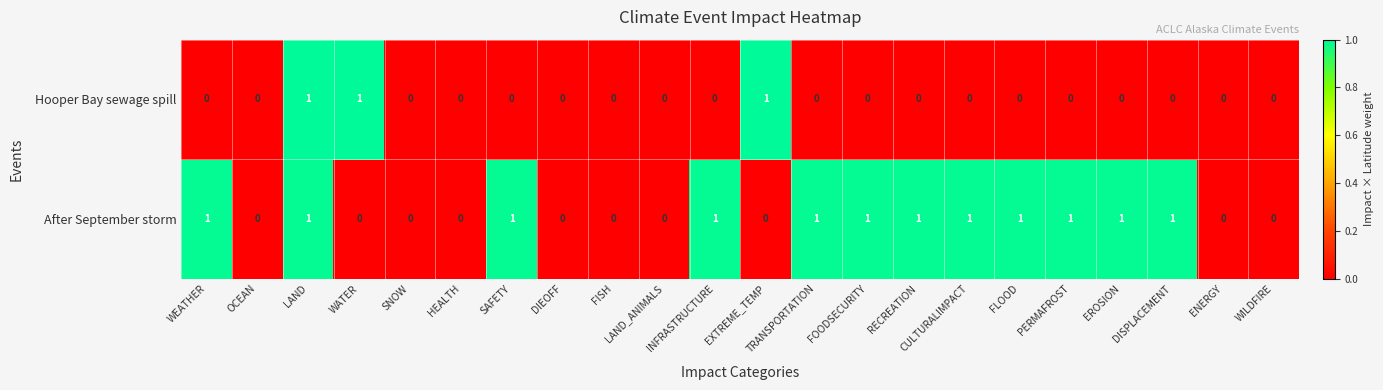

Is the value of Hooper Bay sewage spill at EROSION greater than the value of After September storm at RECREATION?

No